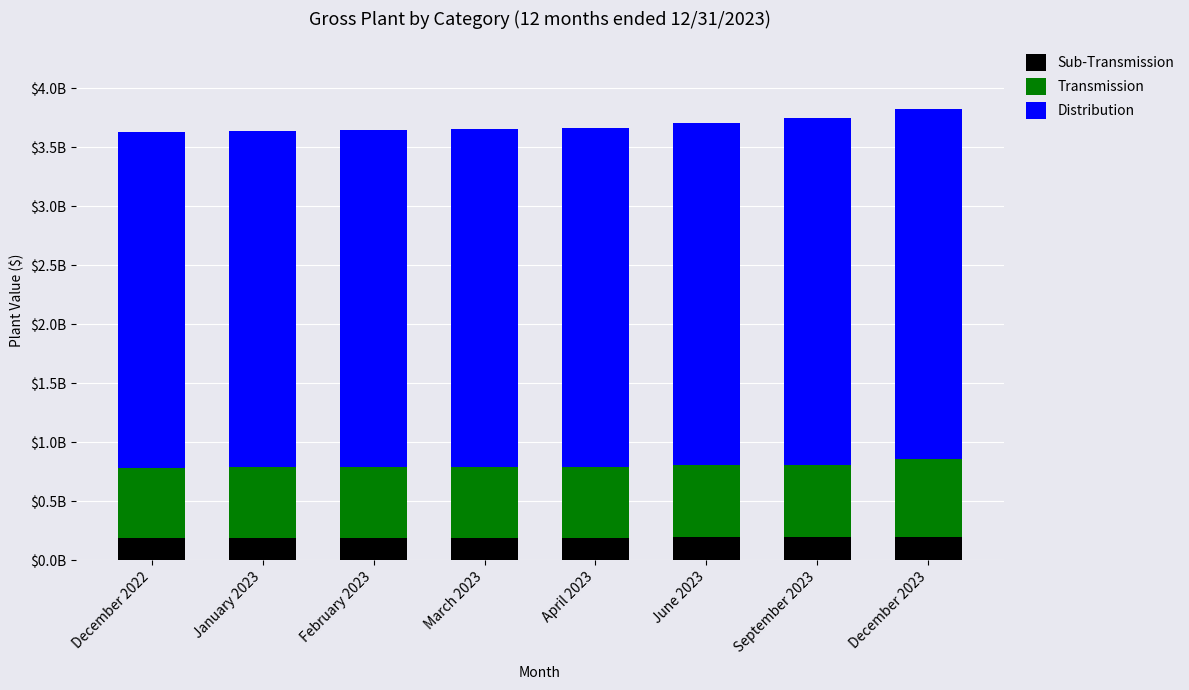

What are all the series names shown in the legend?

Sub-Transmission, Transmission, Distribution